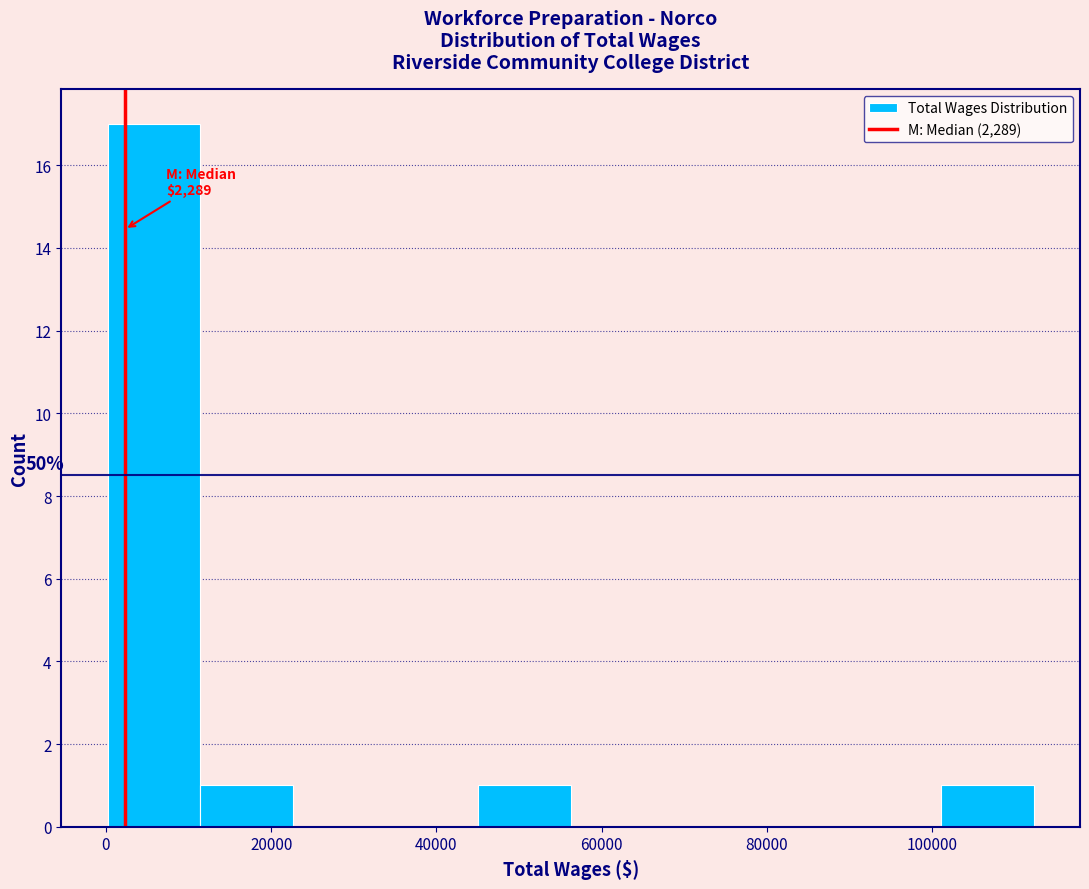

Which range on the x-axis has the tallest bar?

0 to 12000